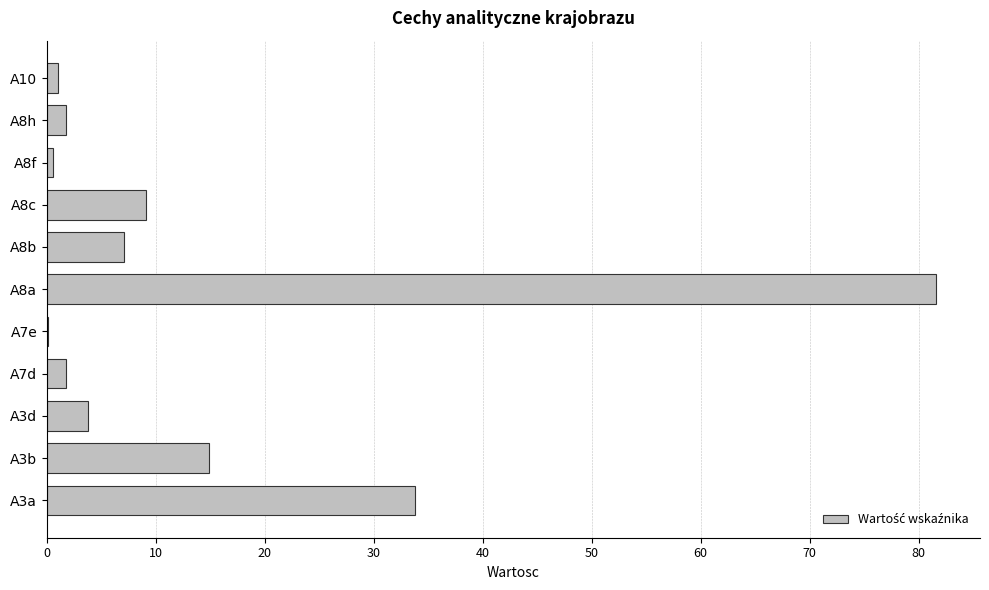

How many data points does each series have?

11